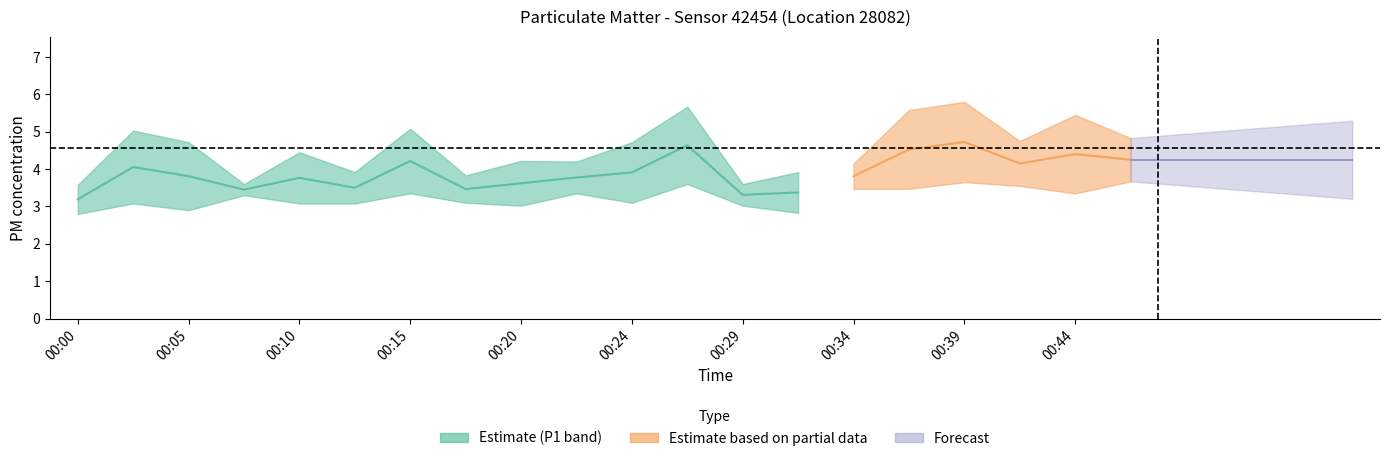

At which category does P1 reach its first local peak?

00:02